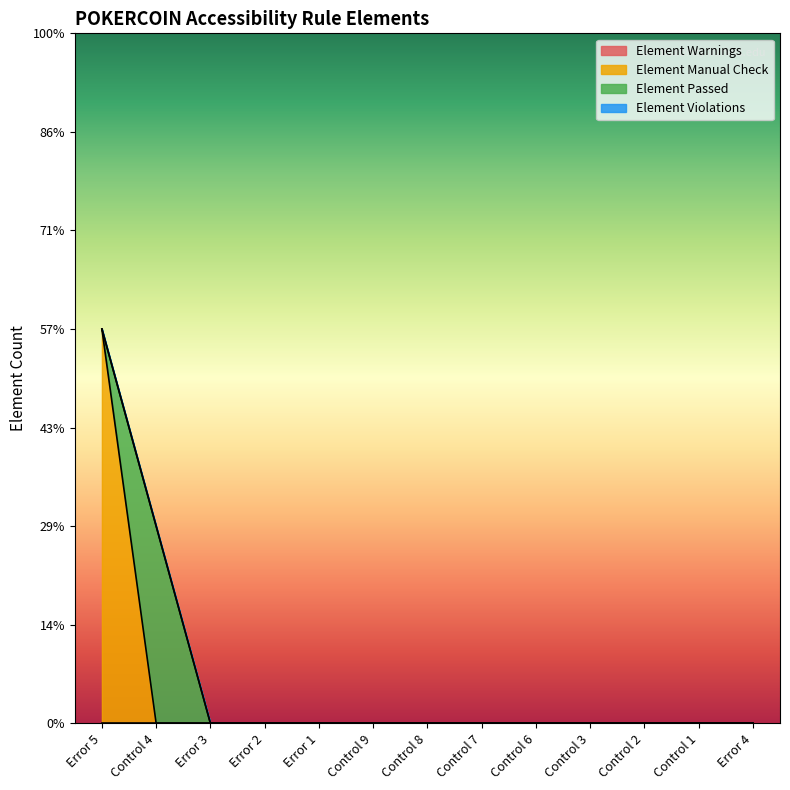

True or false: Element Violations and Element Warnings intersect in this chart.

False